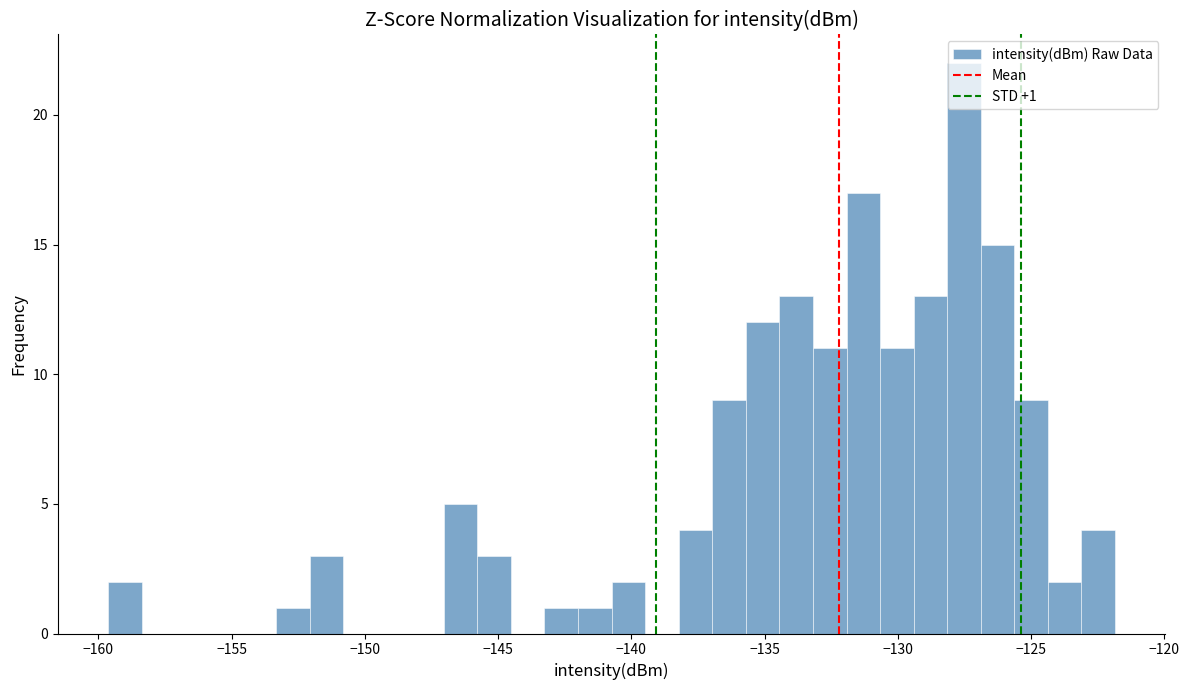

Around what value on the x-axis is the tallest bar? Give the approximate position of its centre, as read against the axis.

-127.5